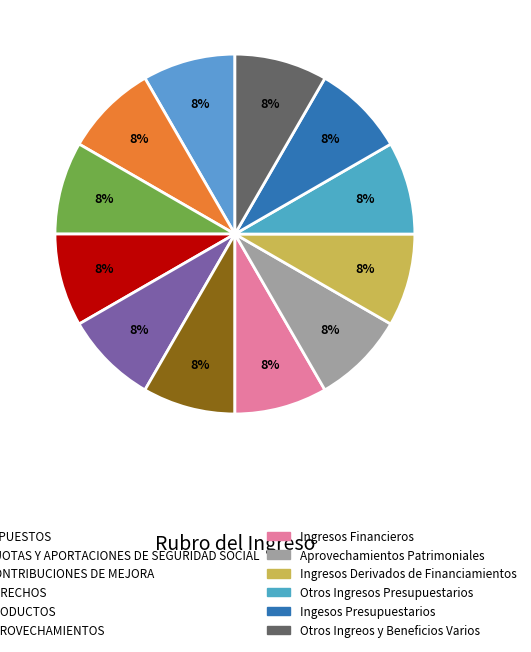

Count the number of slices in the pie.

12